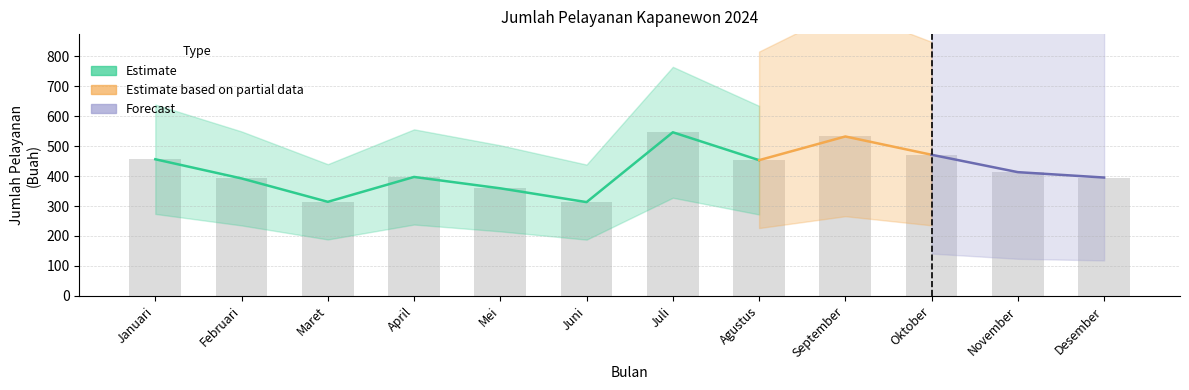

What is the total value across all series at Juni?

313